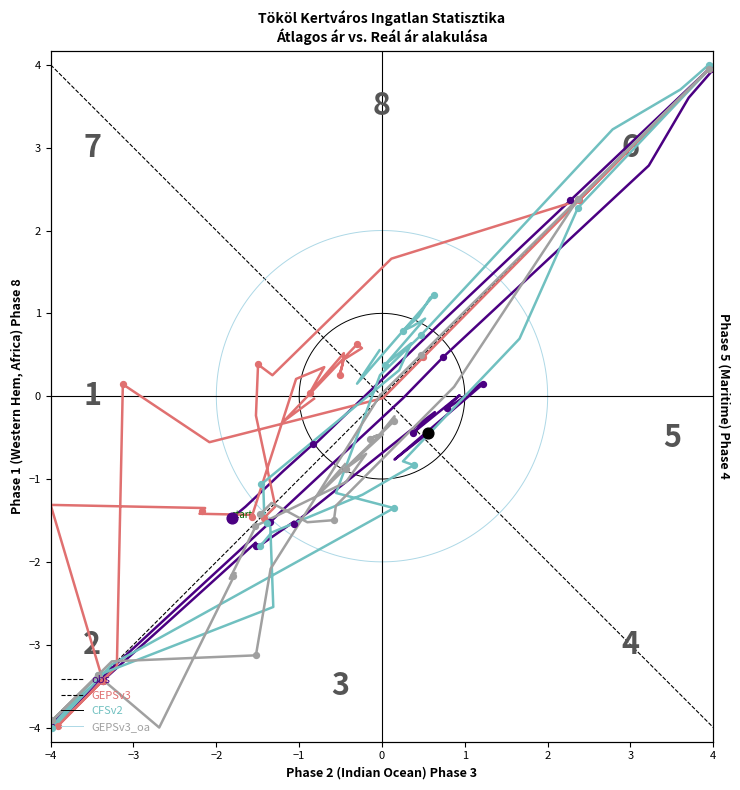

Which series reaches the minimum Y coordinate?

obs